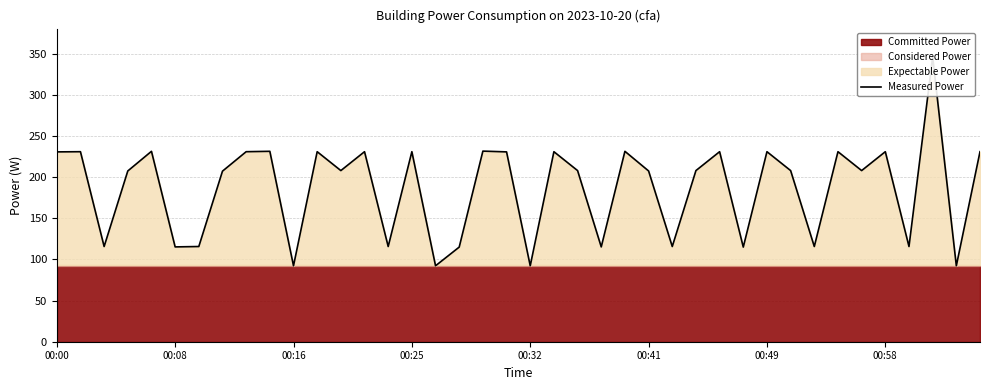

What is the greatest value displayed?

346.2